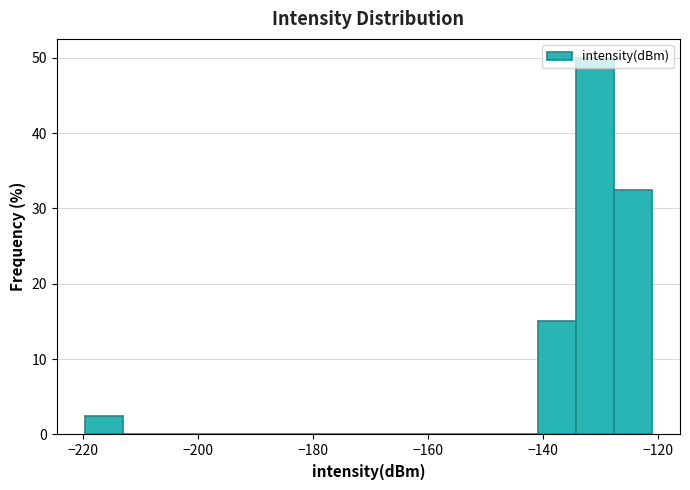

Around what value on the x-axis is the tallest bar? Give the approximate position of its centre, as read against the axis.

-130